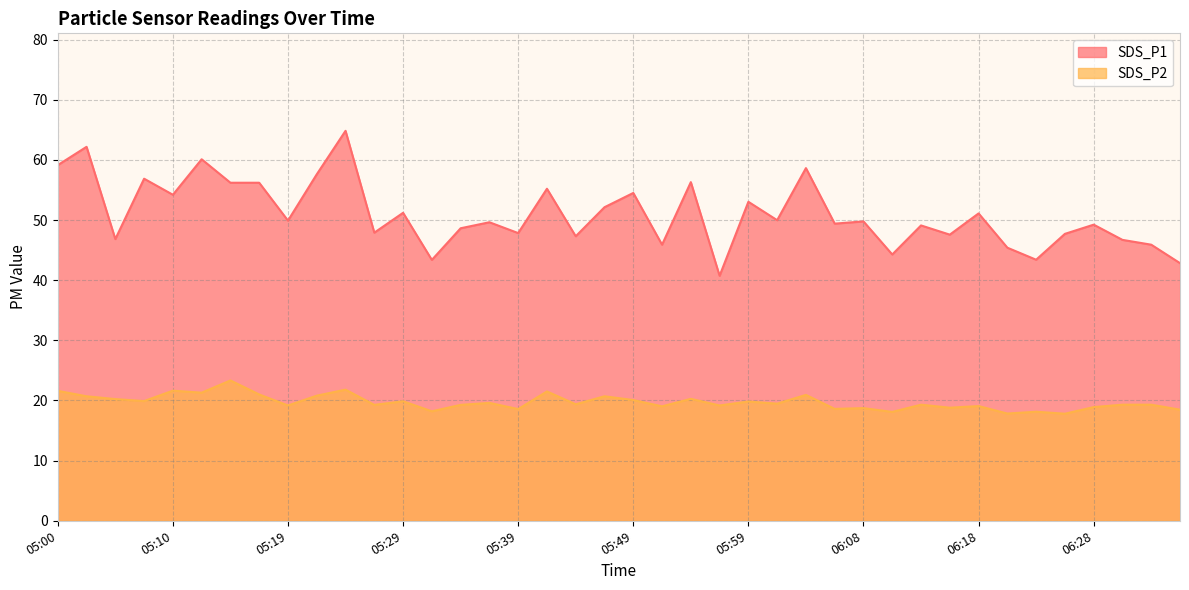

At 06:13, list the series in order from smallest to largest.

SDS_P2, SDS_P1